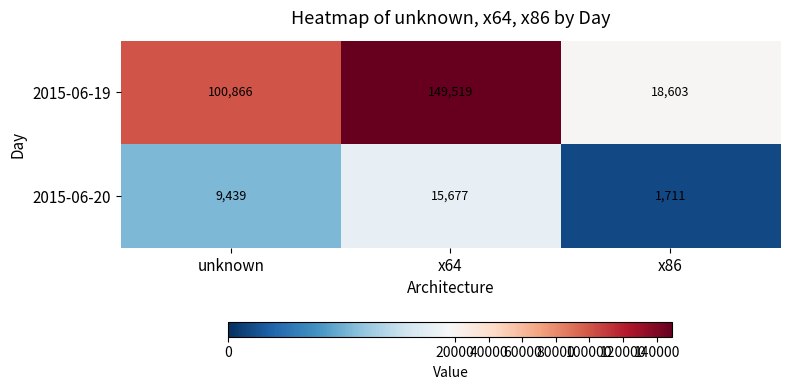

What is the spread (max minus min) of values at x64?

133842